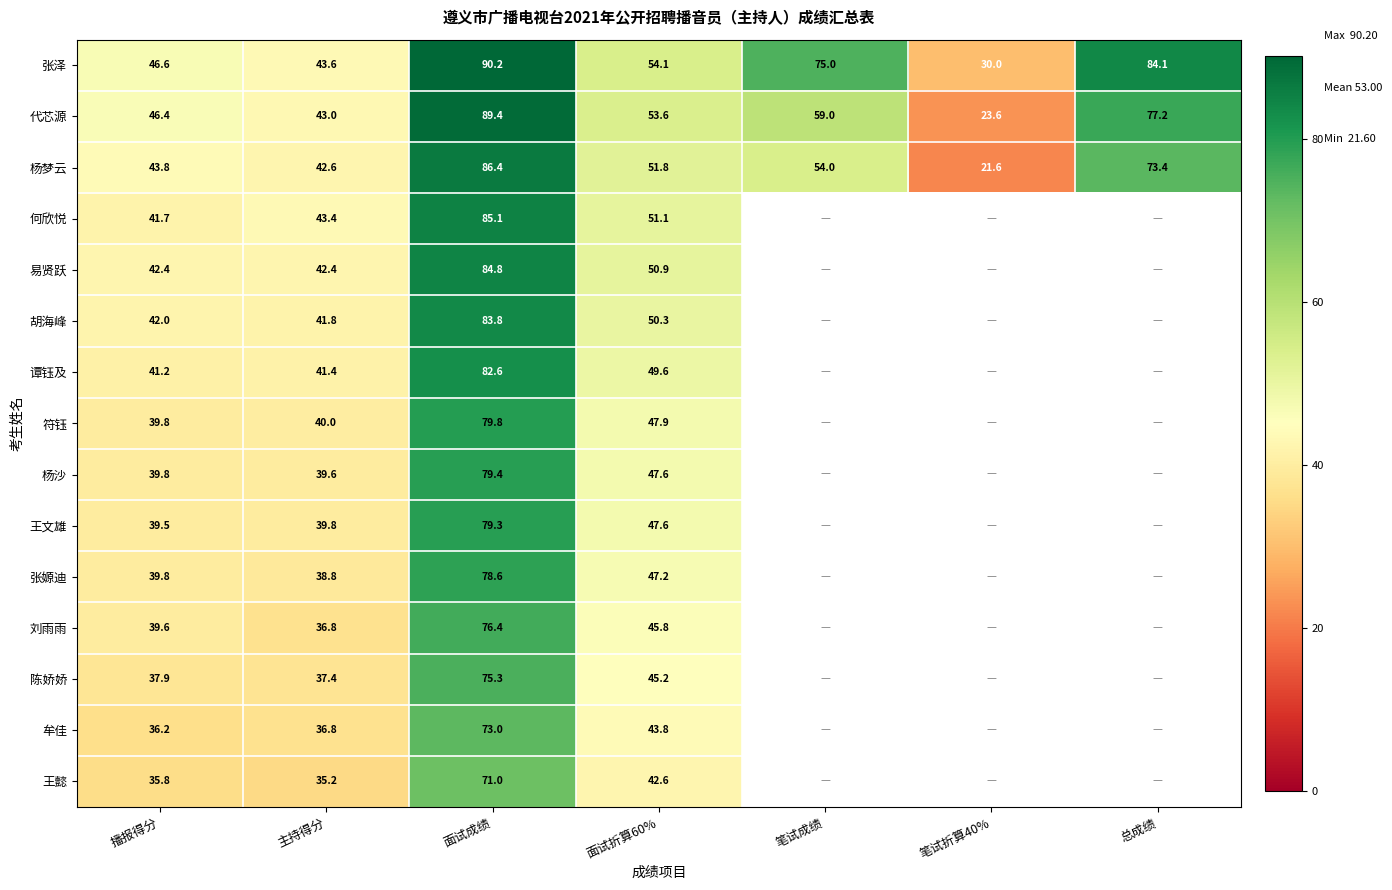

At how many categories does at least one series exceed 59?

3